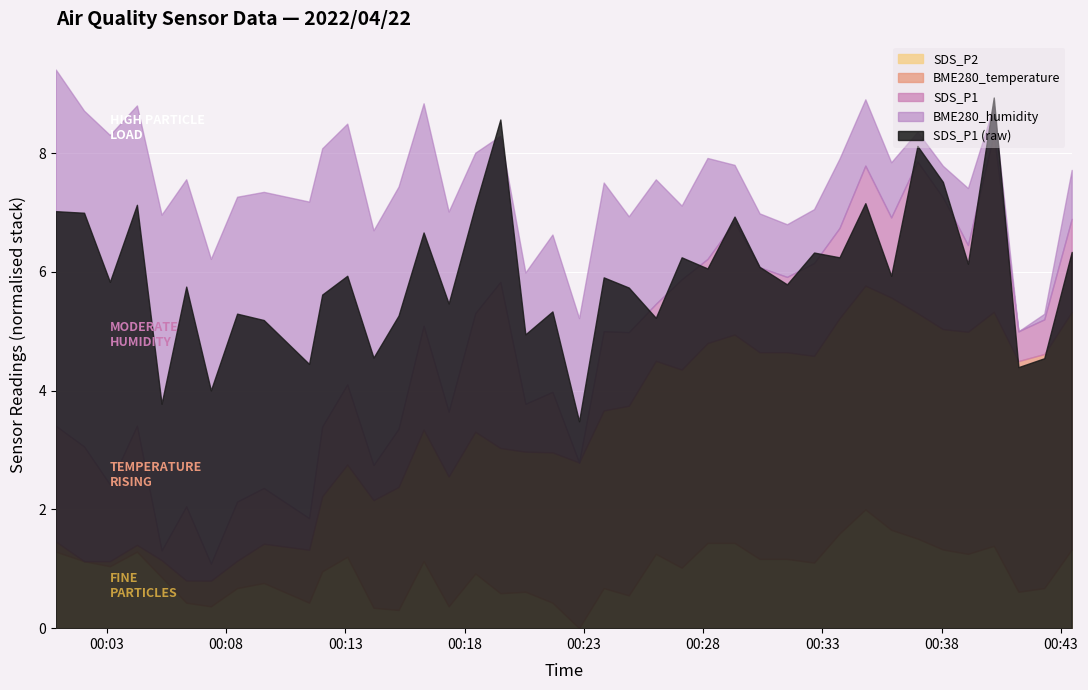

Where is the first local maximum for SDS_P1?

2022/04/22 00:04:16